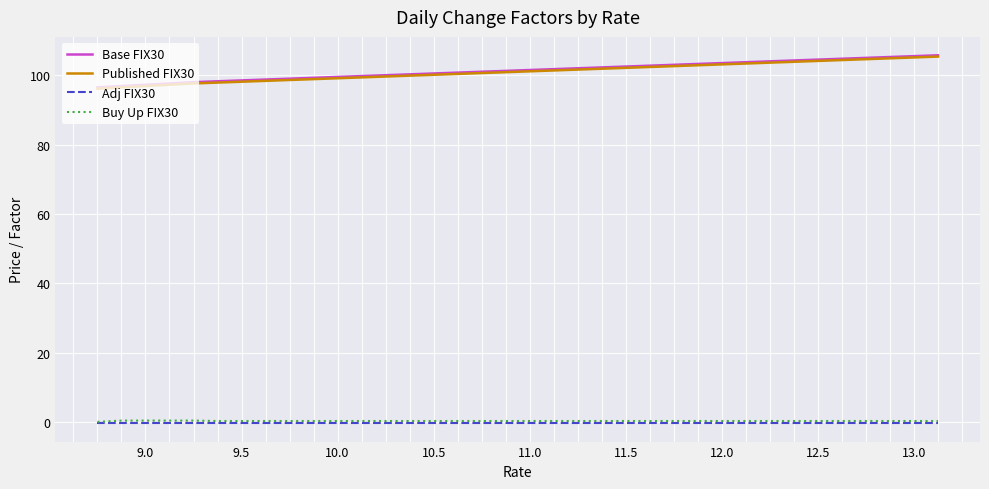

True or false: Published FIX30 and Buy Up FIX30 intersect in this chart.

False